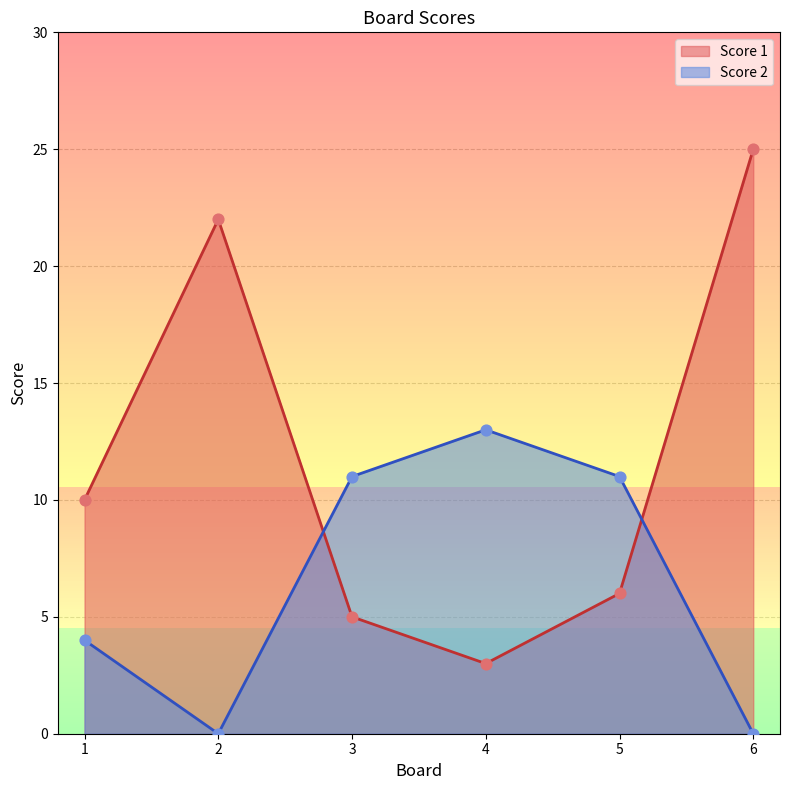

At which category is the sum across all series the highest?

6